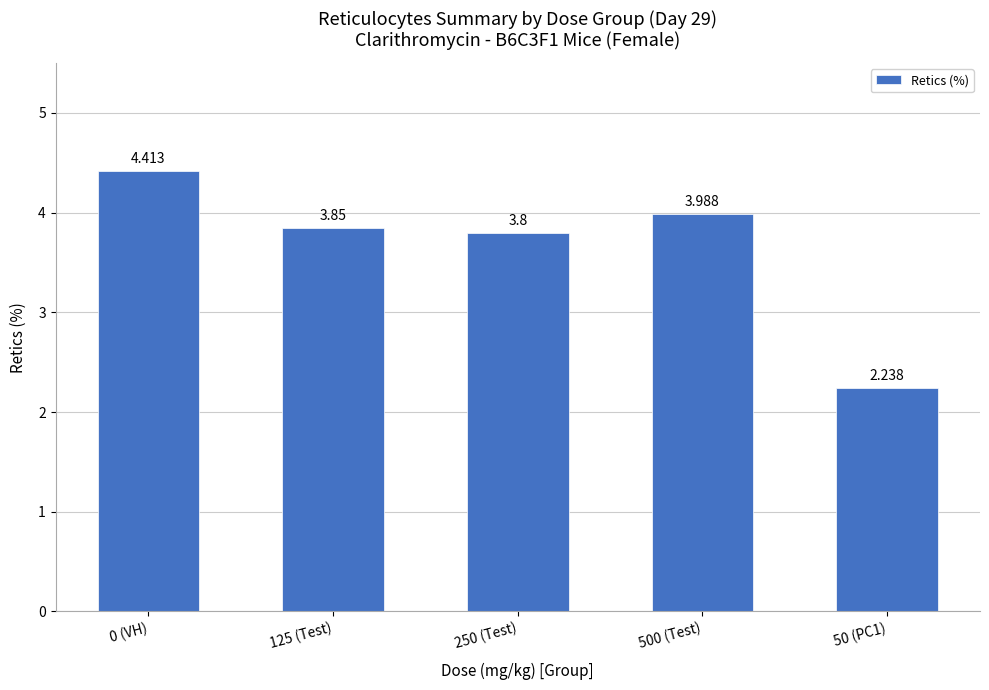

How many data points are above 3?

4